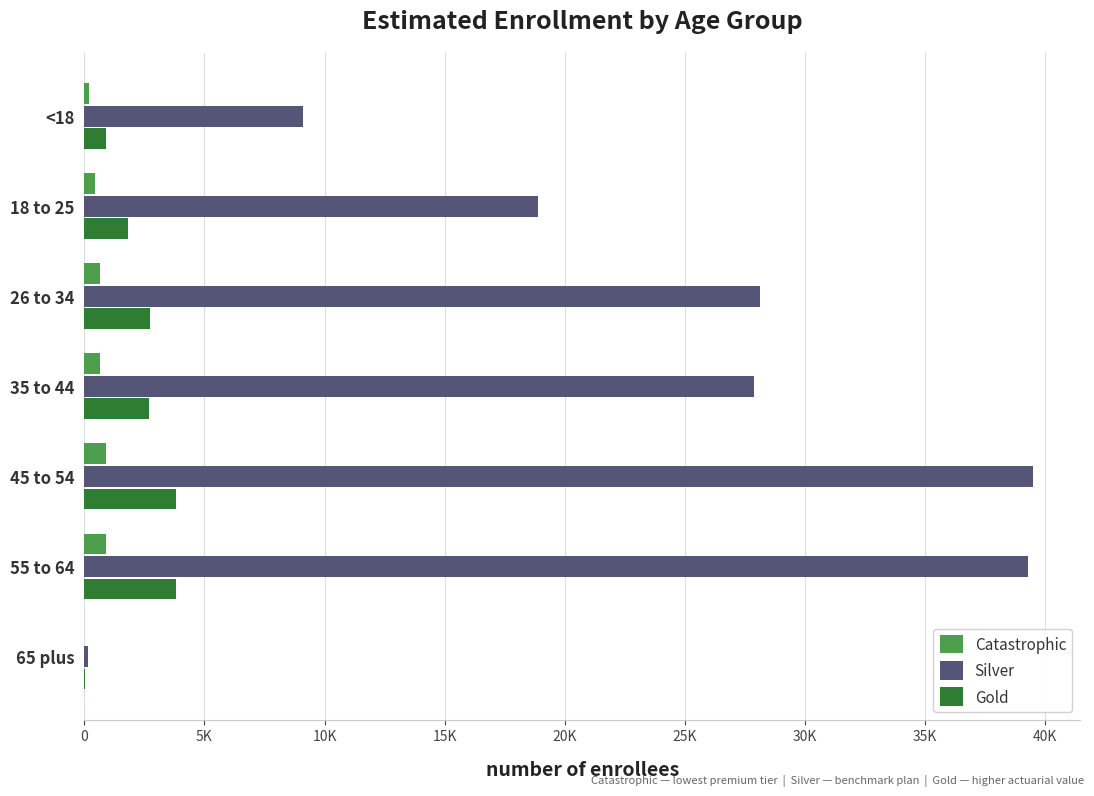

What is the average value of the Gold series?

2252.4